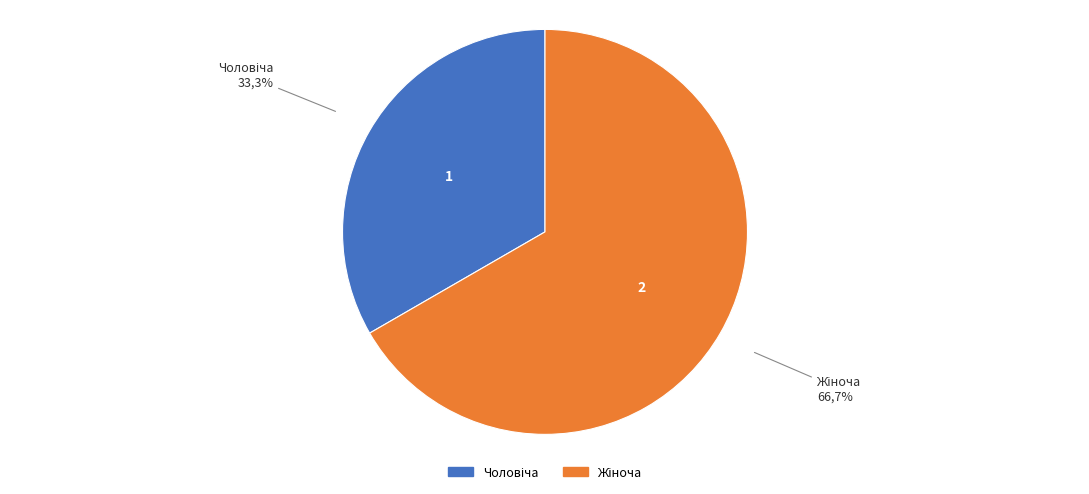

Approximately how many times larger is the value at Жіноча compared to Чоловіча?

2.0